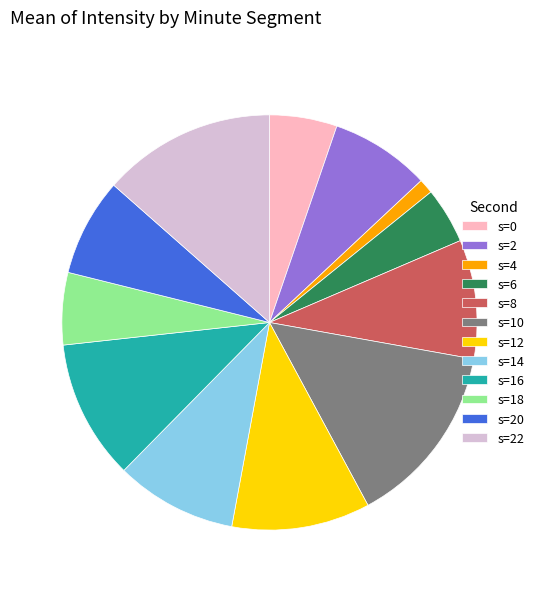

Does s=2 account for over 50% of the chart?

No